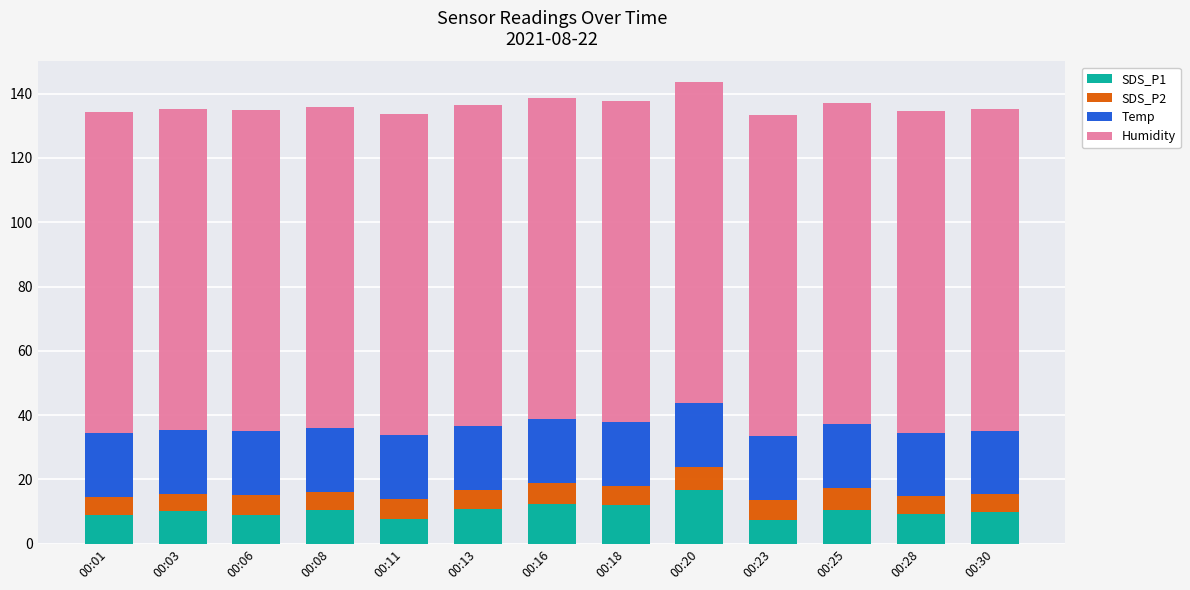

Does the chart contain stacked bars?

Yes